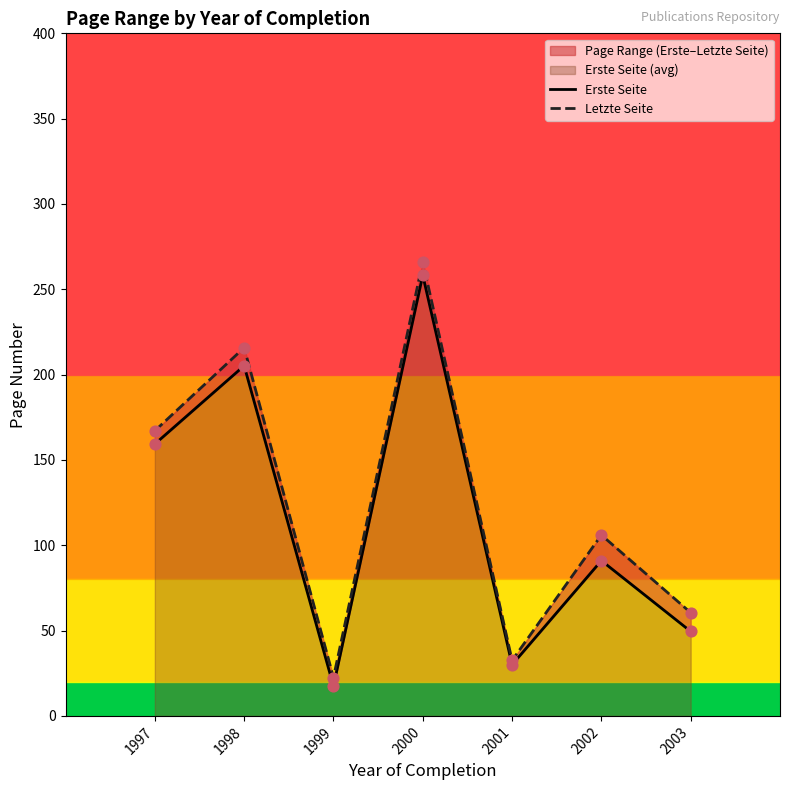

What is the total value across all series at 1999?

40.0